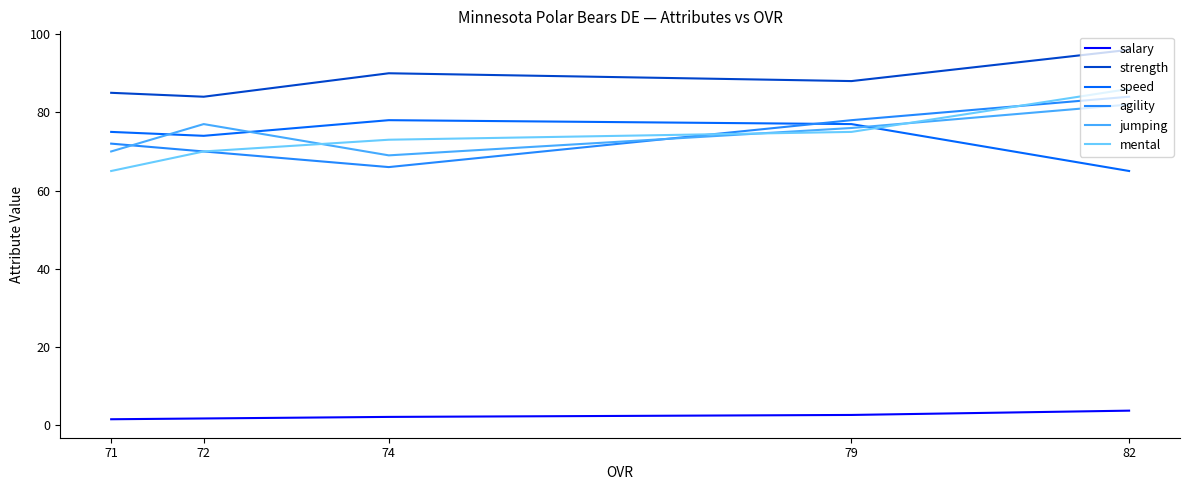

What is the average value of the agility series?

74.0